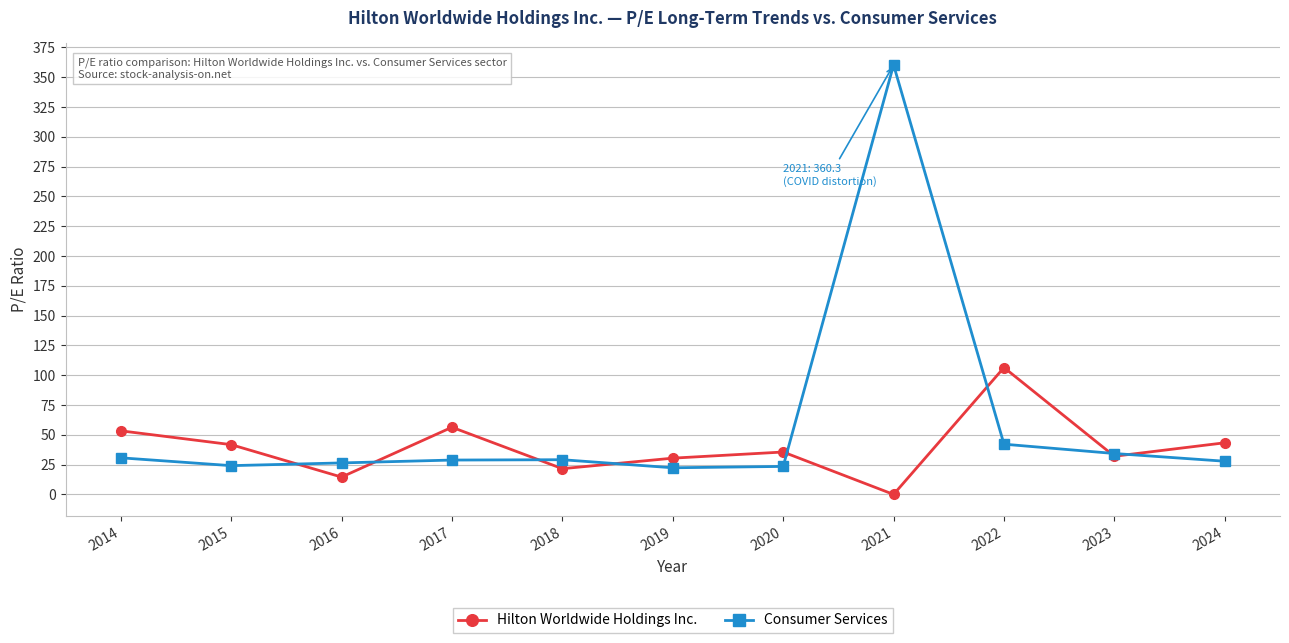

What is the total value across all series at 2016?

41.0